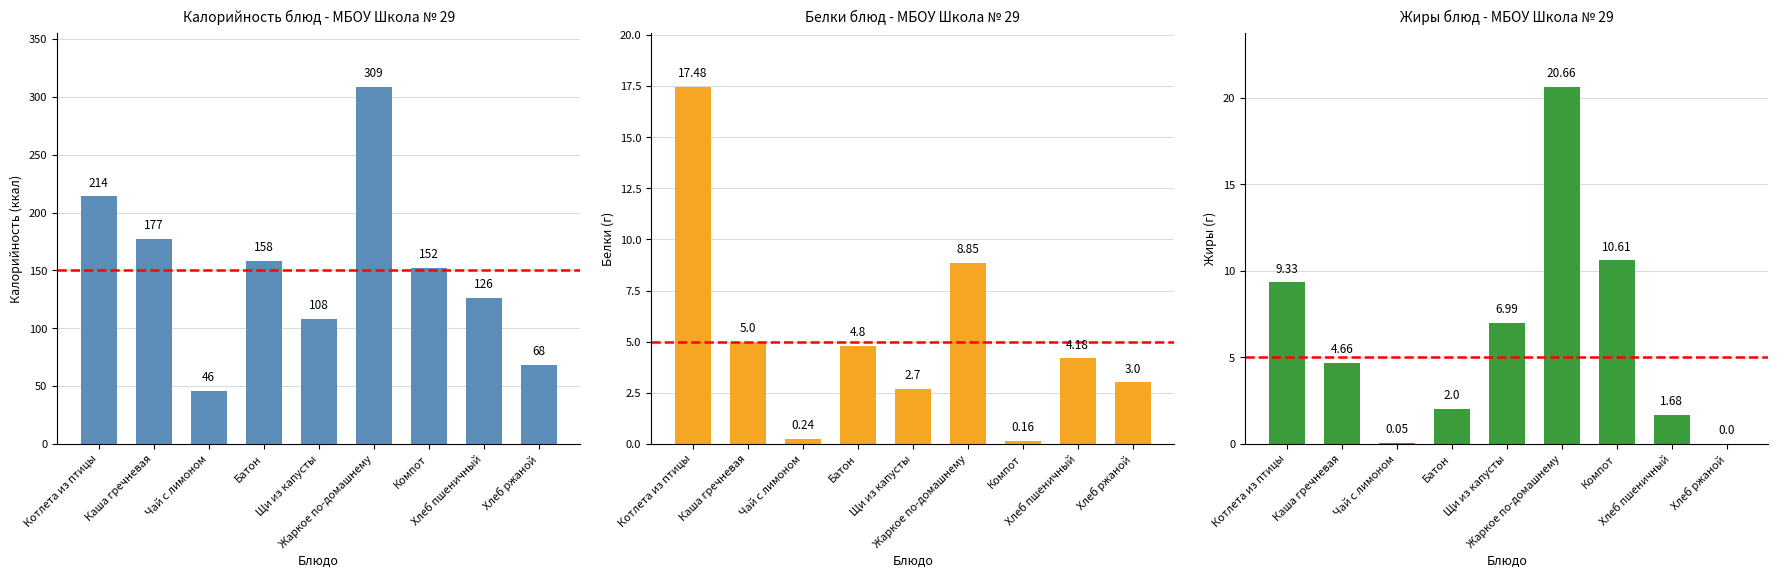

Does the chart contain any negative values?

No